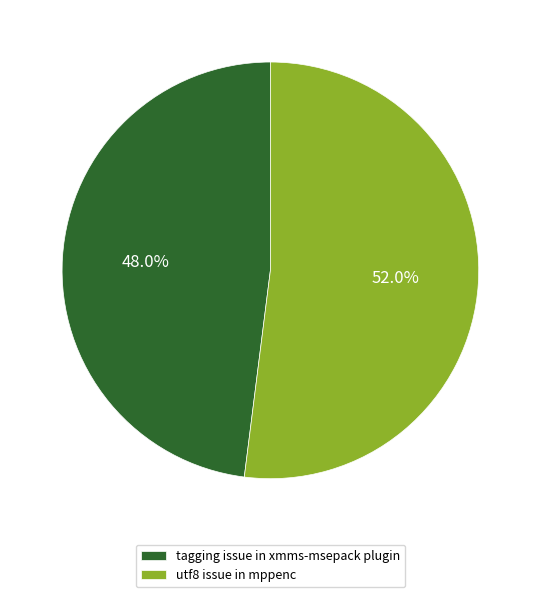

Between tagging issue in xmms-msepack plugin and utf8 issue in mppenc, which is larger?

utf8 issue in mppenc